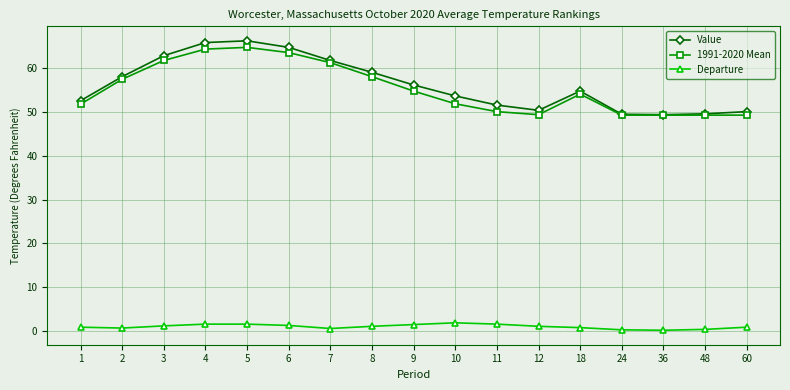

At 11, list the series in order from largest to smallest.

Value, 1991-2020 Mean, Departure